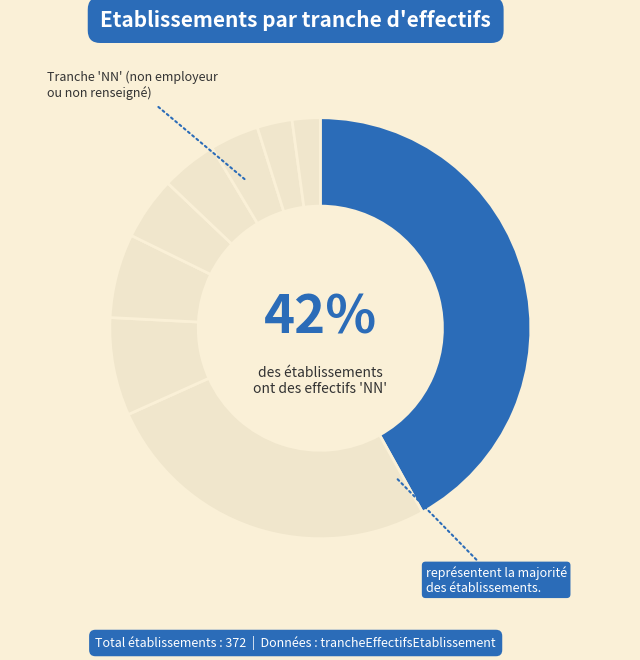

Count the number of slices in the pie.

9